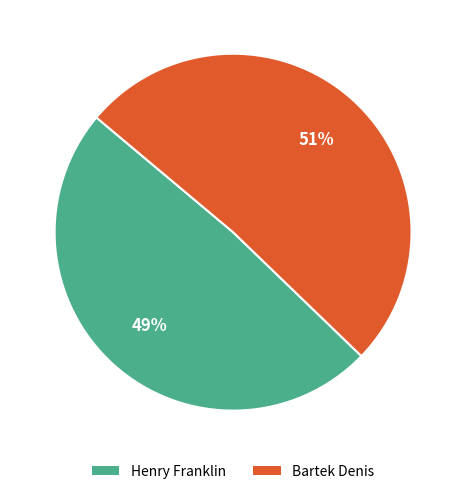

What is the ratio of the value at Bartek Denis to the value at Henry Franklin?

1.0